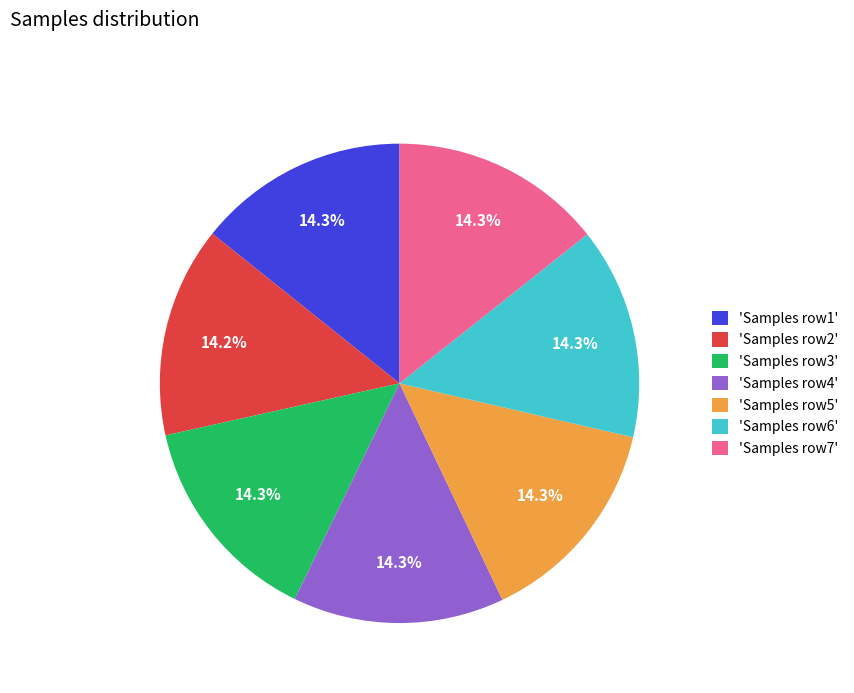

Is there a majority slice in this chart?

No